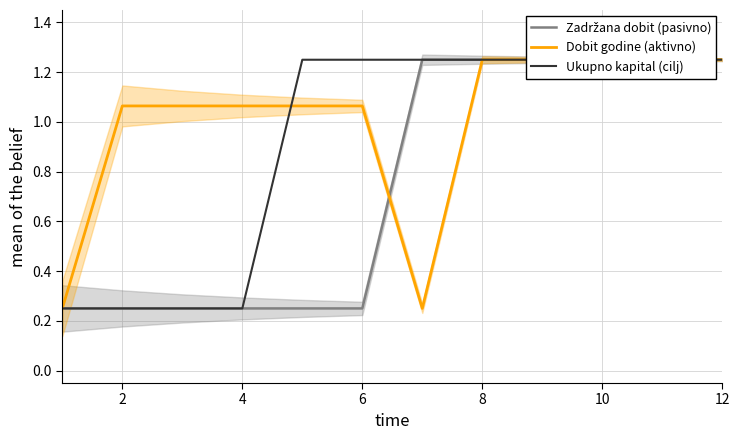

True or false: Dobit godine (aktivno) and Zadržana dobit (pasivno) intersect in this chart.

True